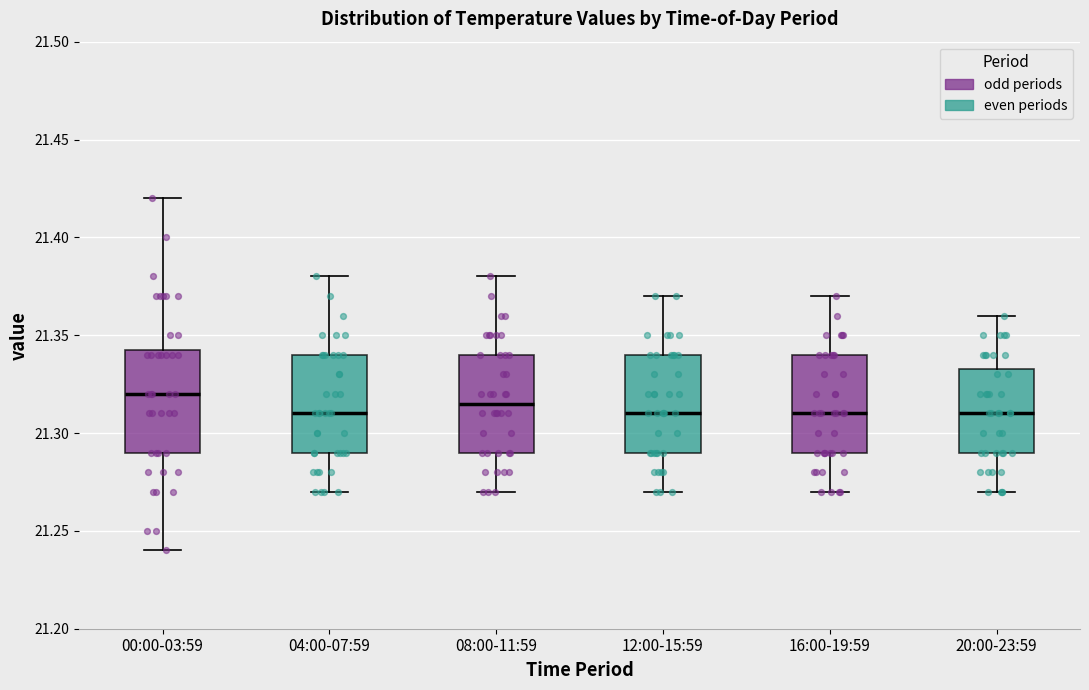

Reading left to right, transcribe this box plot: for each box, give where its median line is, the range the box spans, and where its two whiskers end, as read against the y-axis. The values are not printed on the chart, so give them approximately, as read against the axis.

00:00-03:59: median 21.320, box 21.290 to 21.345, whiskers 21.240 to 21.420
04:00-07:59: median 21.310, box 21.290 to 21.340, whiskers 21.270 to 21.380
08:00-11:59: median 21.315, box 21.290 to 21.340, whiskers 21.270 to 21.380
12:00-15:59: median 21.310, box 21.290 to 21.340, whiskers 21.270 to 21.370
16:00-19:59: median 21.310, box 21.290 to 21.340, whiskers 21.270 to 21.370
20:00-23:59: median 21.310, box 21.290 to 21.335, whiskers 21.270 to 21.360